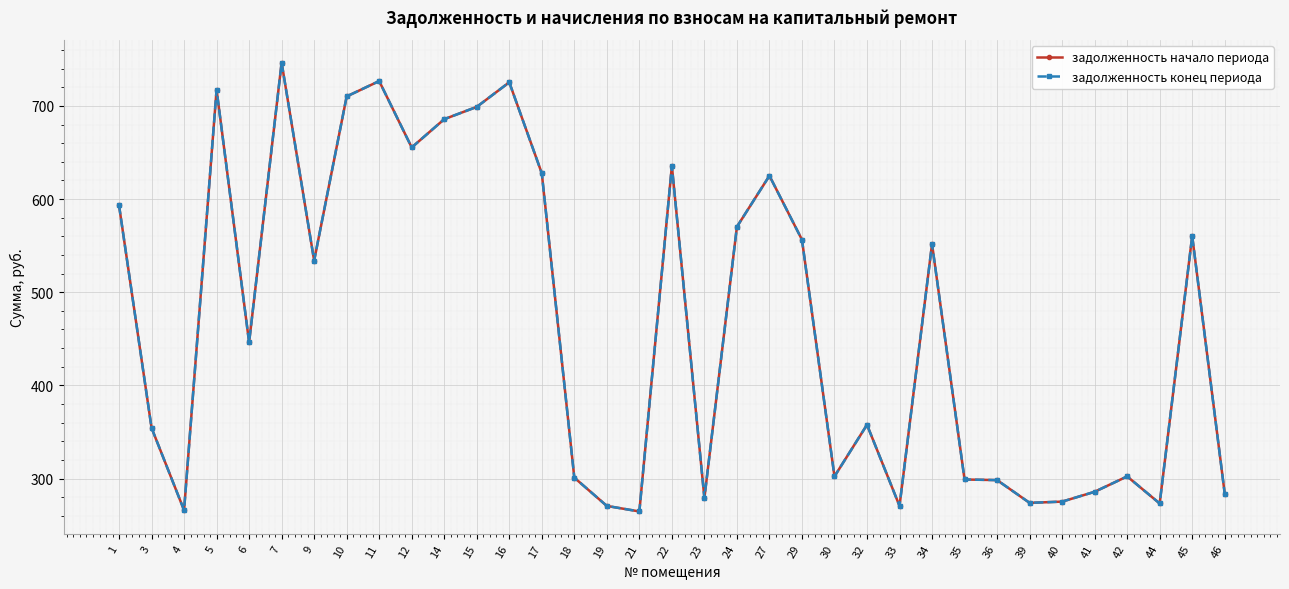

True or false: задолженность начало периода and задолженность конец периода cross at least once.

False